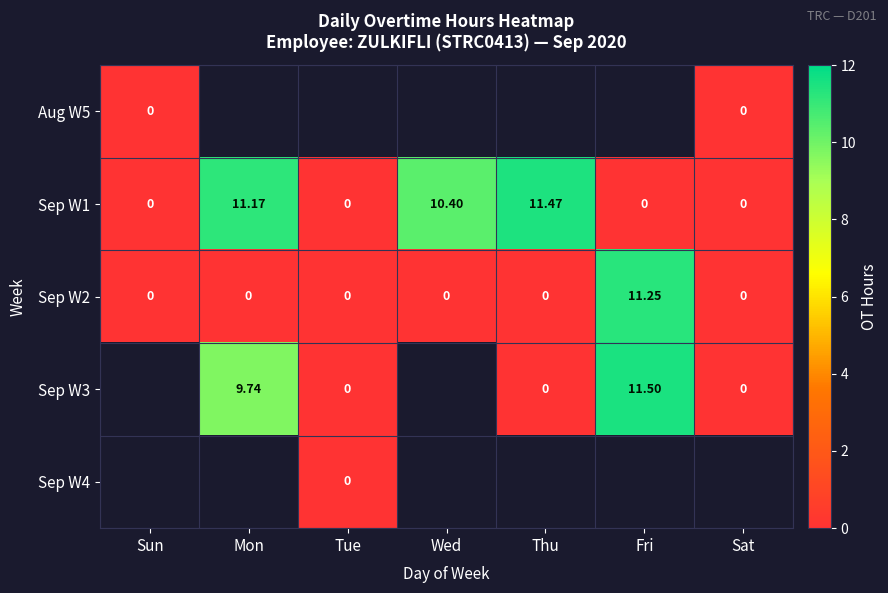

The value of Sep W3 at Fri is 15.0. True or false?

False